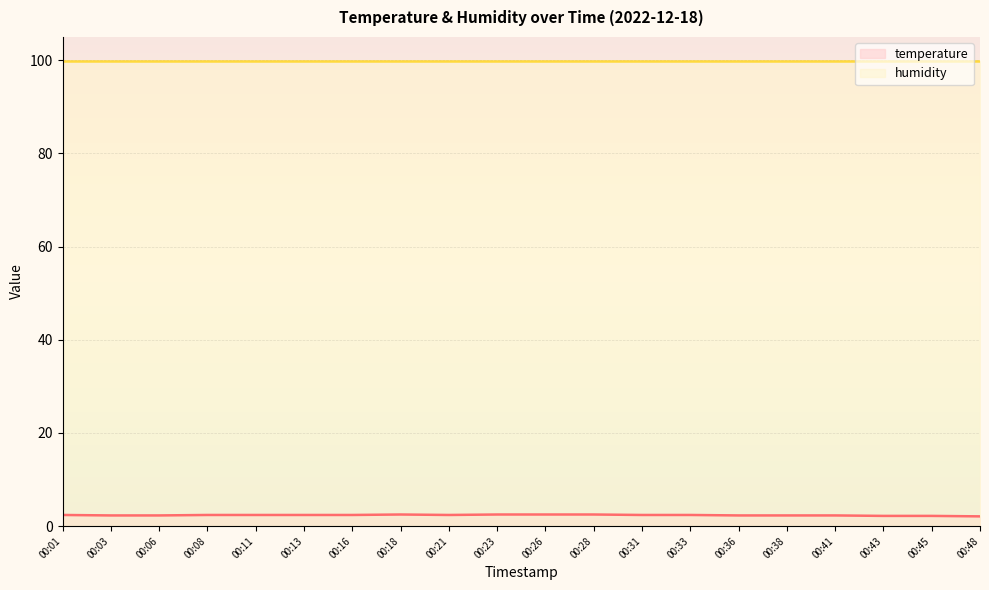

What is the value of the 18th point from the left?

2.2